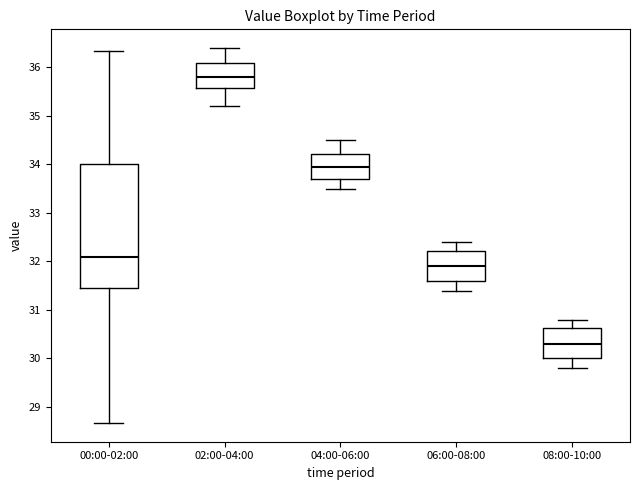

Where is the upper edge of the box for 08:00-10:00 on the y-axis? The values are not printed on the chart, so give them approximately, as read against the axis.

30.6